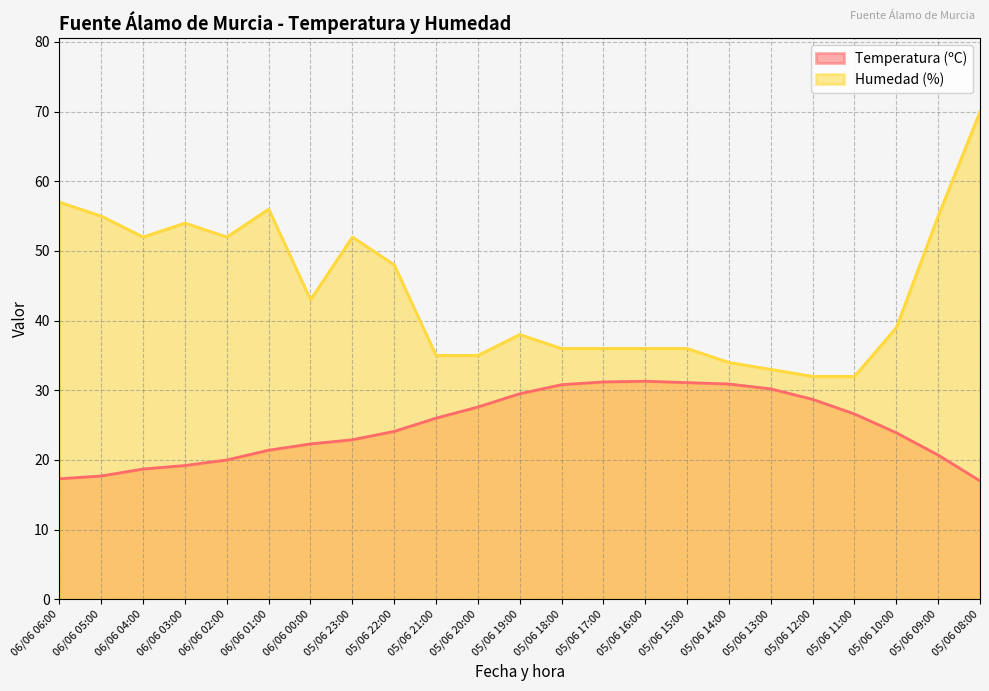

Rank the categories by Temperatura (ºC) value from lowest to highest.

05/06 08:00, 06/06 06:00, 06/06 05:00, 06/06 04:00, 06/06 03:00, 06/06 02:00, 05/06 09:00, 06/06 01:00, 06/06 00:00, 05/06 23:00, 05/06 10:00, 05/06 22:00, 05/06 21:00, 05/06 11:00, 05/06 20:00, 05/06 12:00, 05/06 19:00, 05/06 13:00, 05/06 18:00, 05/06 14:00, 05/06 15:00, 05/06 17:00, 05/06 16:00